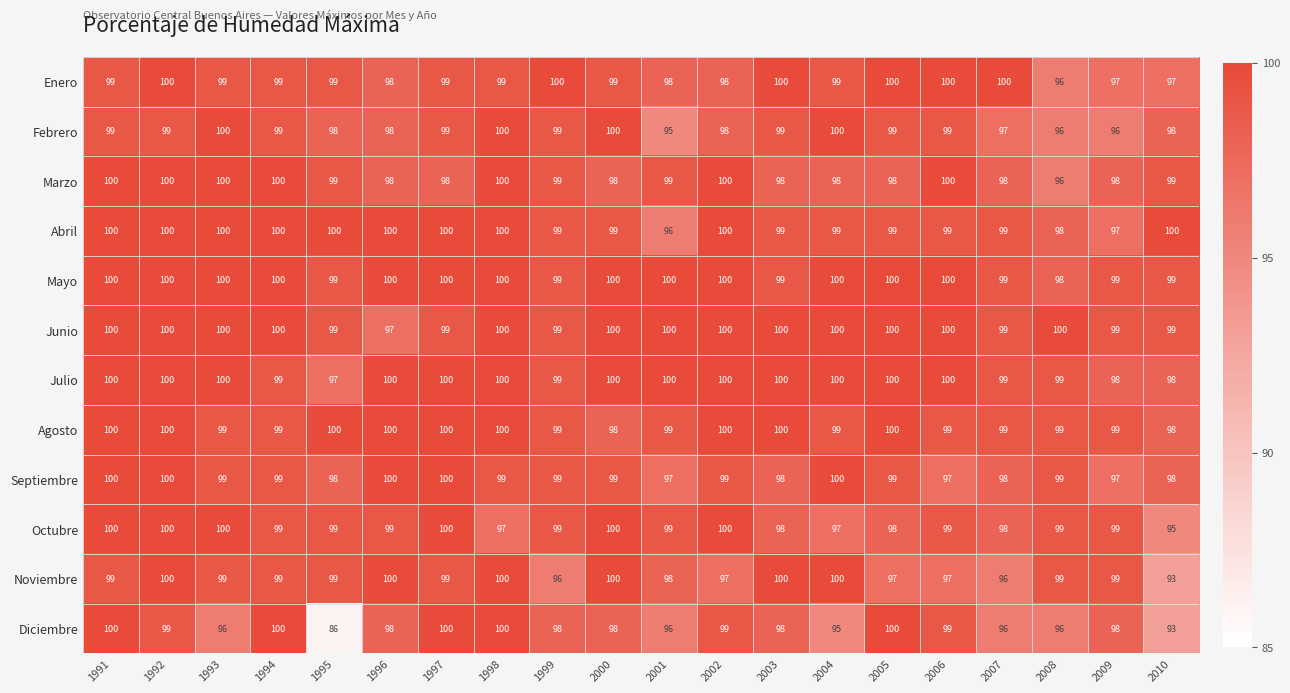

Is it true that Febrero equals 96 at 2009?

True